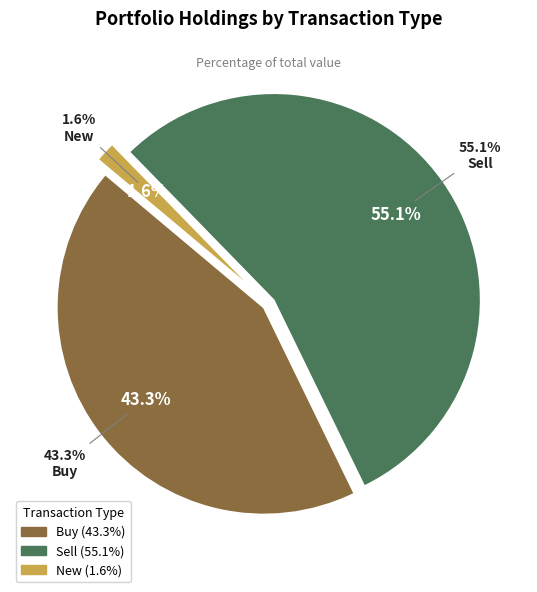

To the nearest percent, what is the difference between the Buy and New slice percentages?

42%